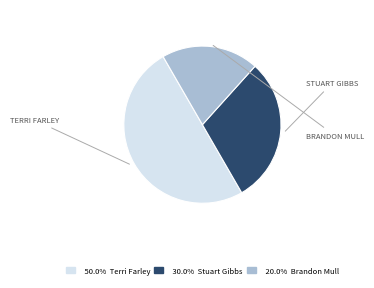

Combined, do 20.0% Brandon Mull and 50.0% Terri Farley account for over 50%?

Yes